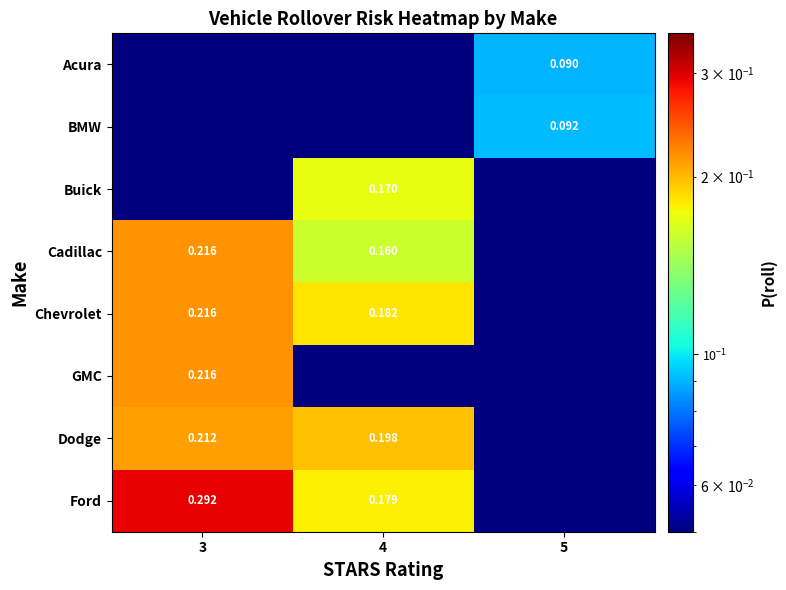

The BMW series shows 0.0 at 5. True or false?

False